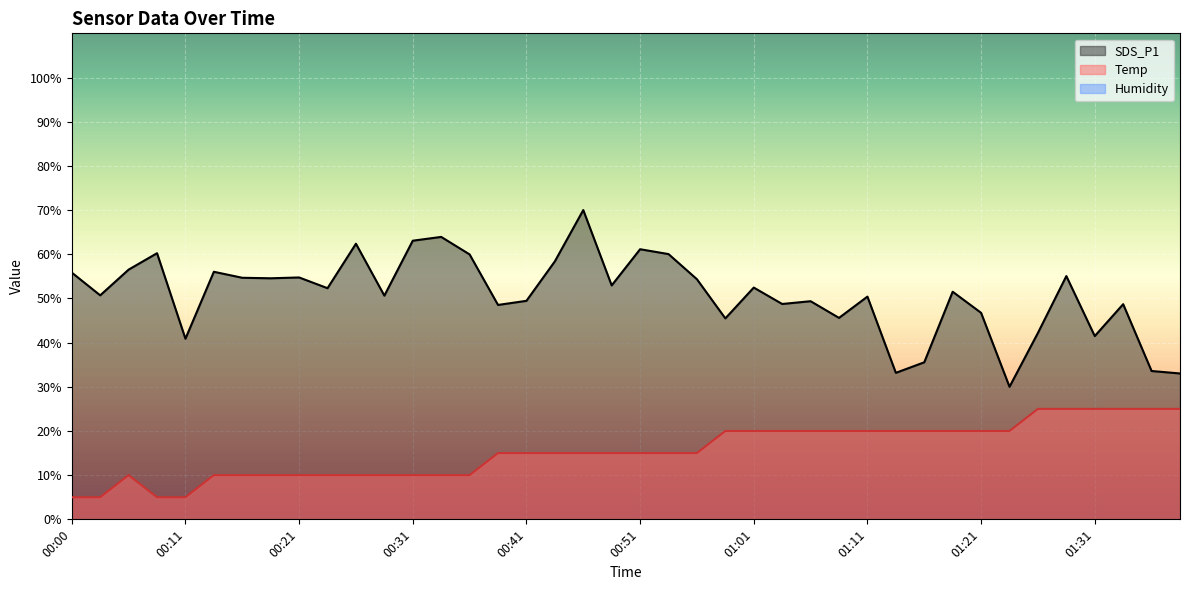

The value of Temp at 00:38 is 15.0. True or false?

True